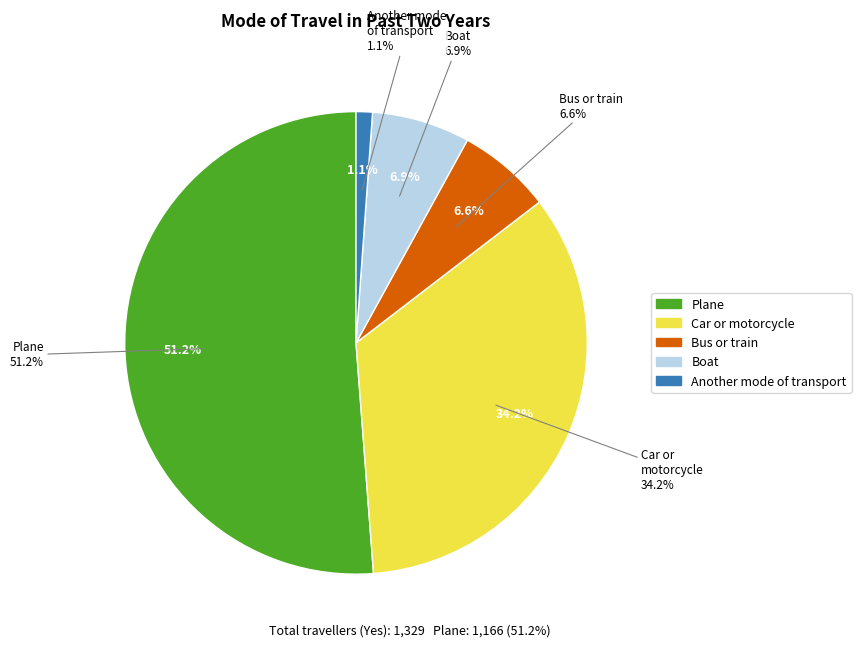

To the nearest percent, what is the average slice percentage?

20%